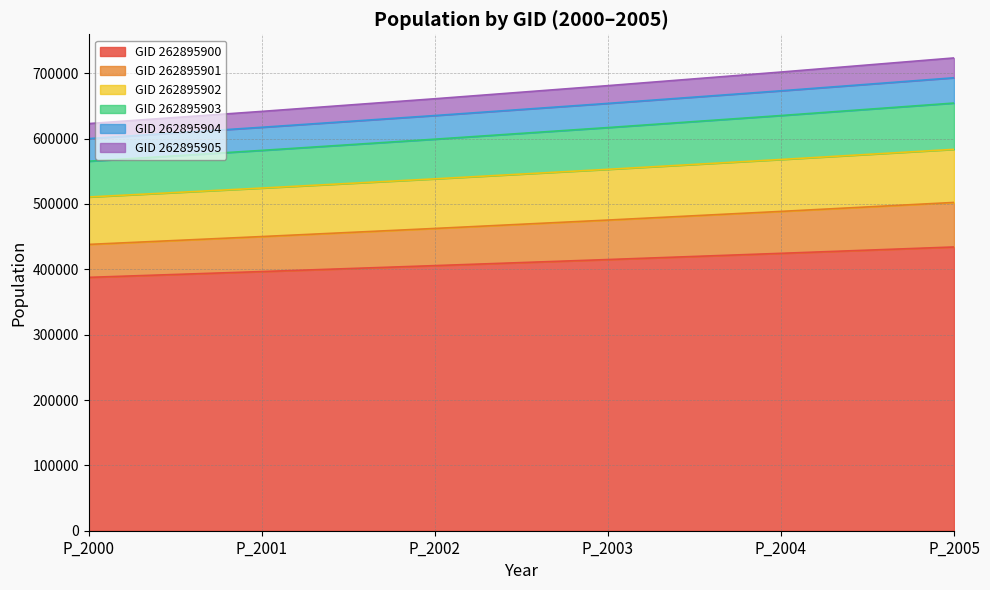

What is the approximate value of GID 262895900 at P_2002?

405614.7